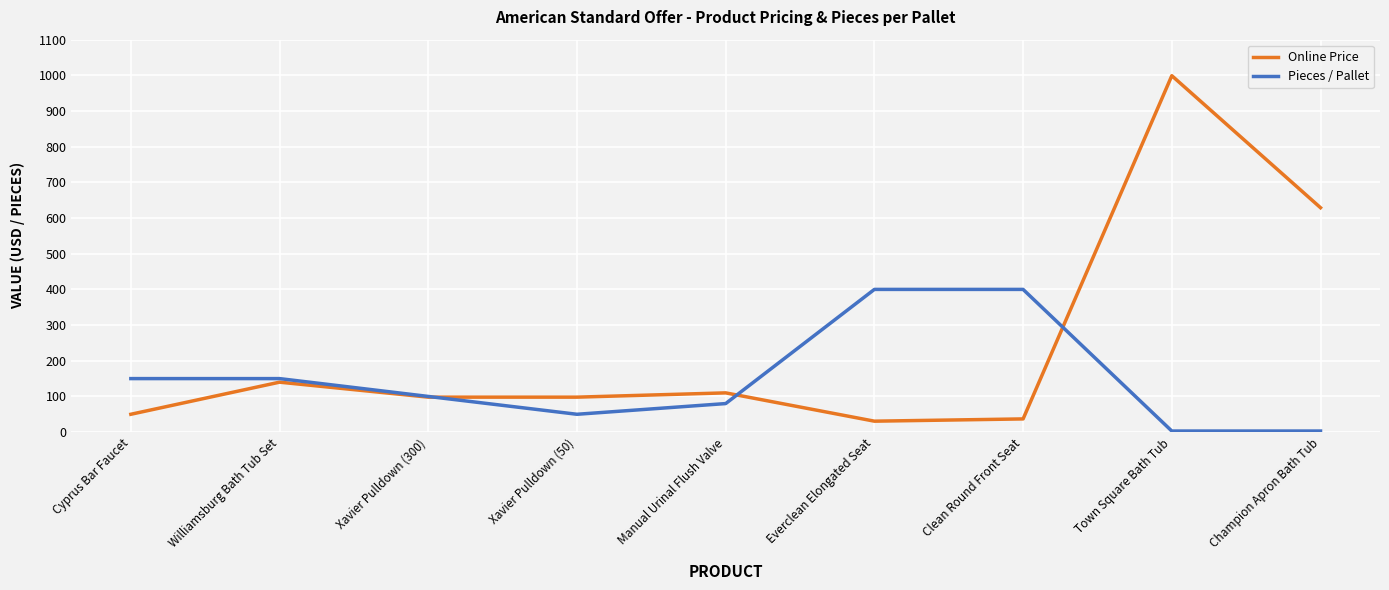

Reading left to right, transcribe all the data shown in this chart.

Online Price: 50.0	140.0	98.0	98.0	110.0	30.7	37.0	999.0	629.0
Pieces / Pallet: 150.0	150.0	100.0	50.0	80.0	400.0	400.0	3.0	3.0